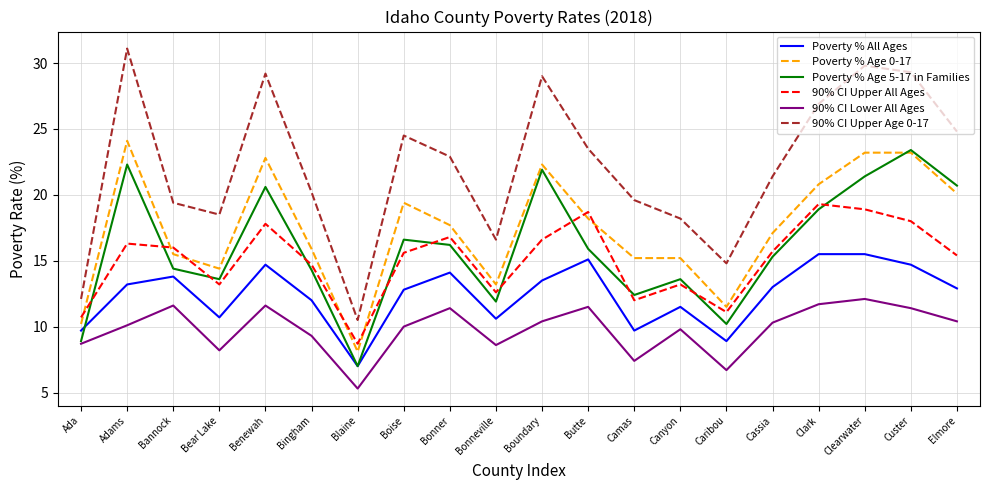

Which series has the widest spread of values?

90% CI Upper Age 0-17